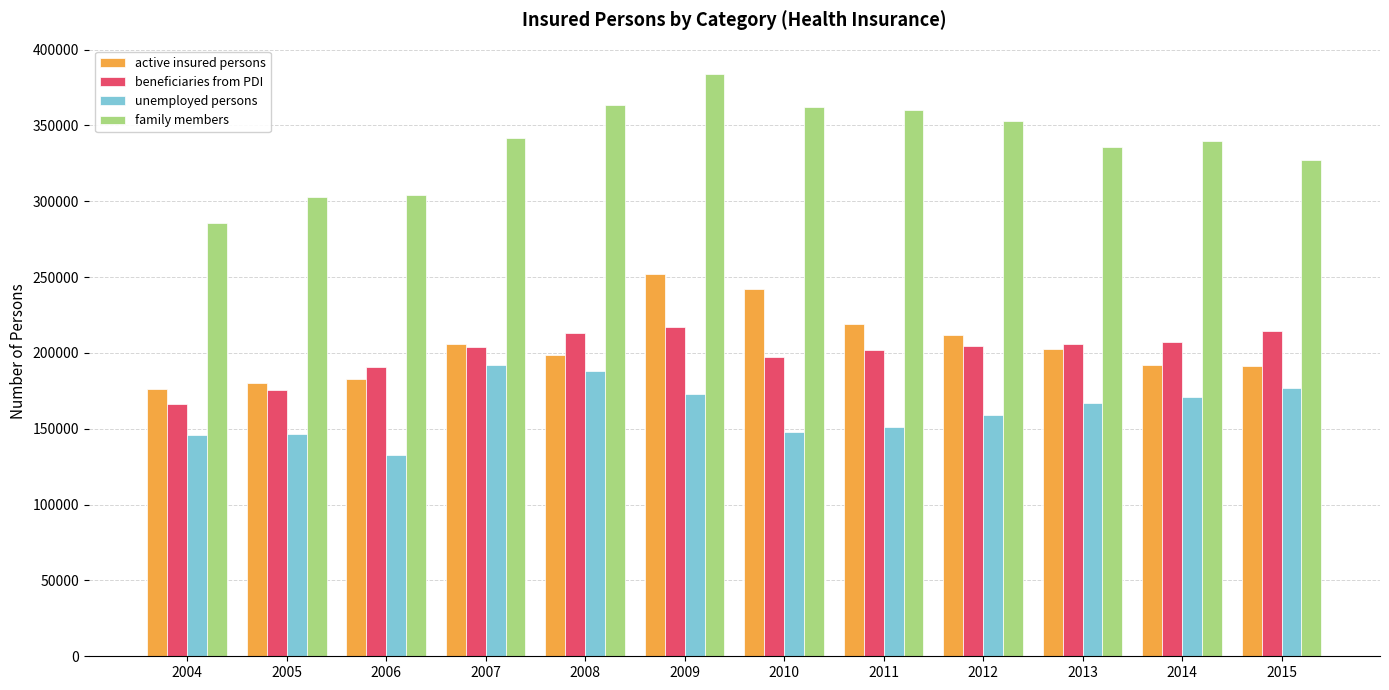

Rank the series at 2008 from lowest to highest value.

unemployed persons, active insured persons, beneficiaries from PDI, family members